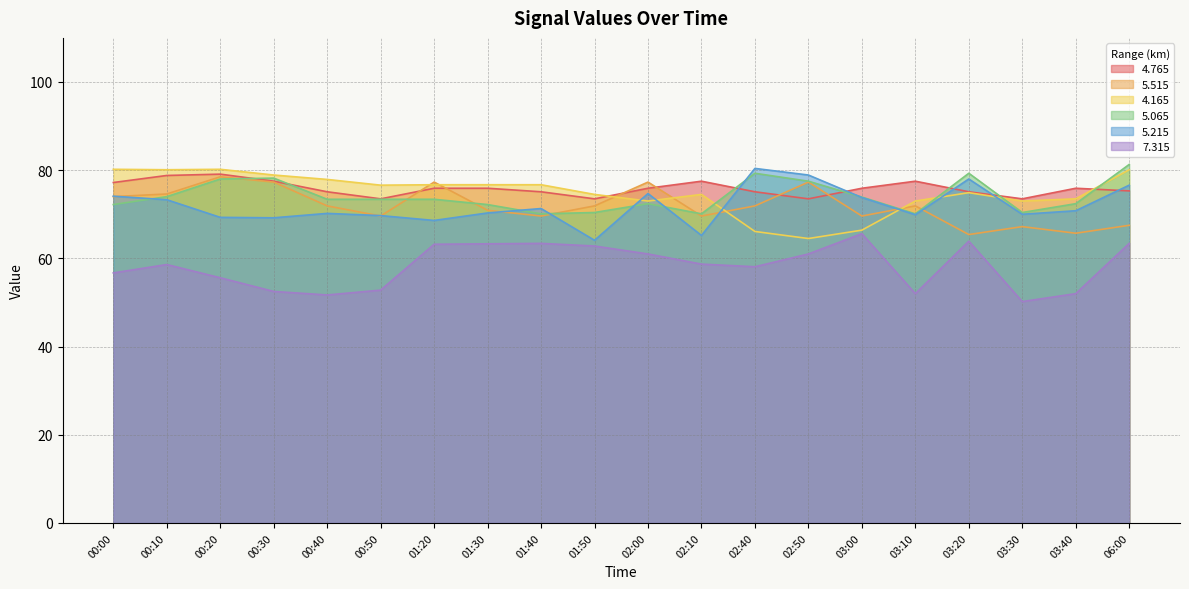

What is the lowest value of the 5.215 series?

64.1